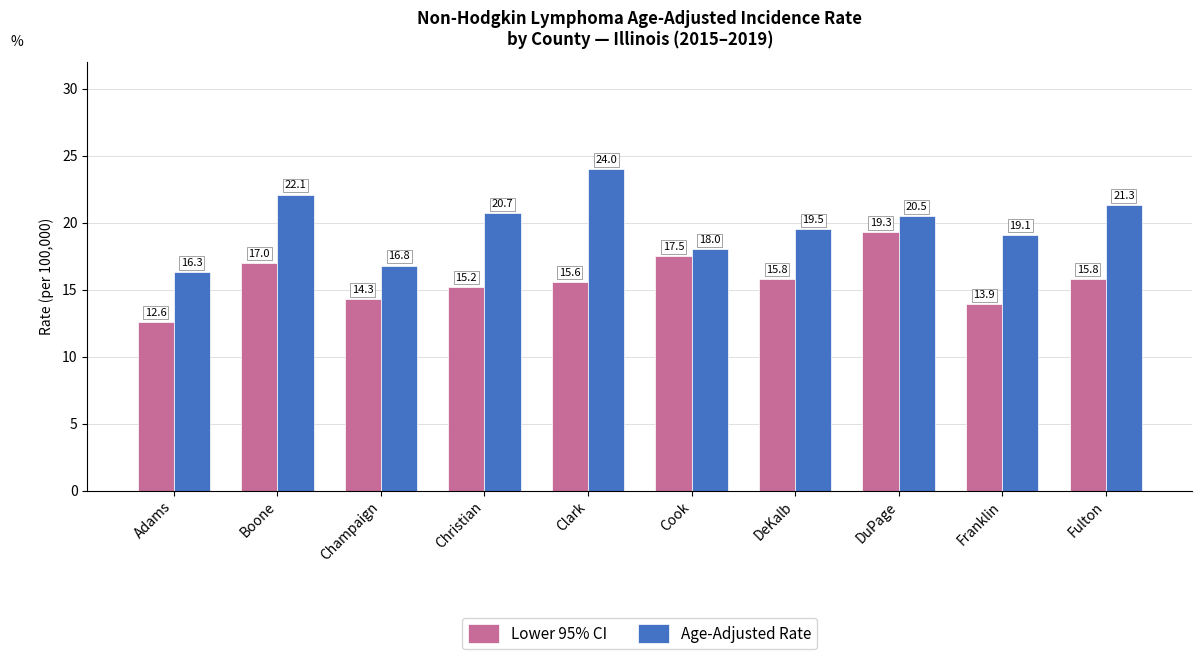

At which category is the sum across all series the highest?

DuPage